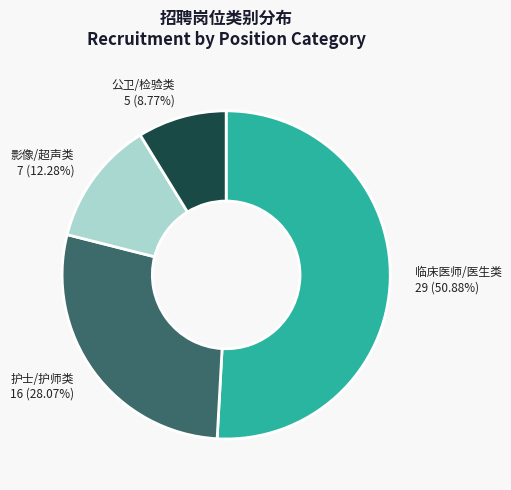

Rank the categories by value from lowest to highest.

公卫/检验类, 影像/超声类, 护士/护师类, 临床医师/医生类